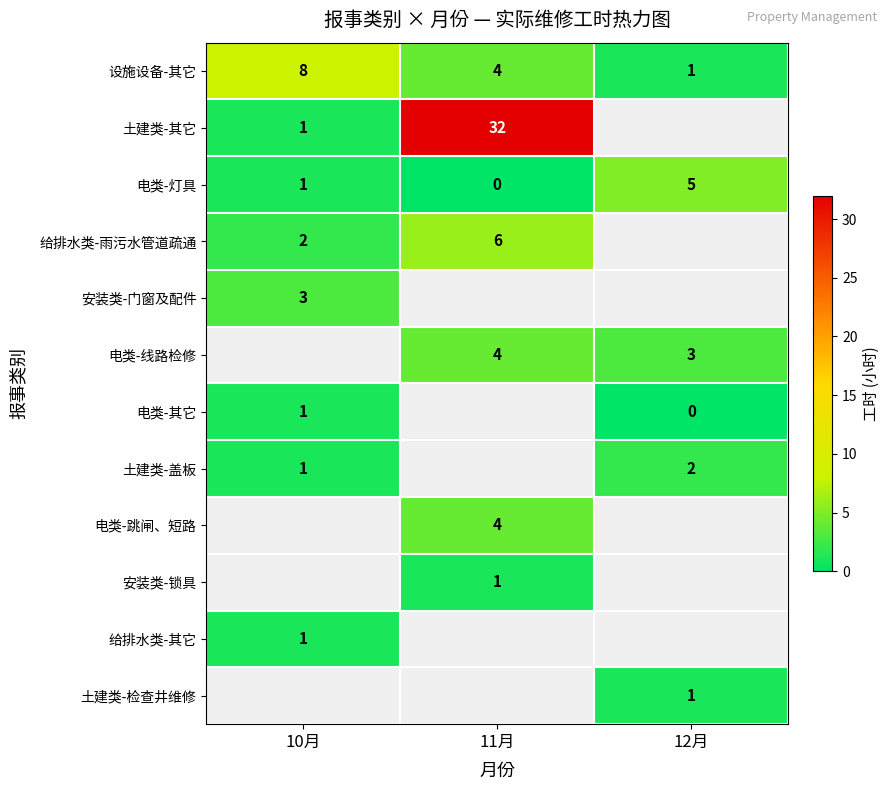

The value of 电类-灯具 at 12月 is 7. True or false?

False